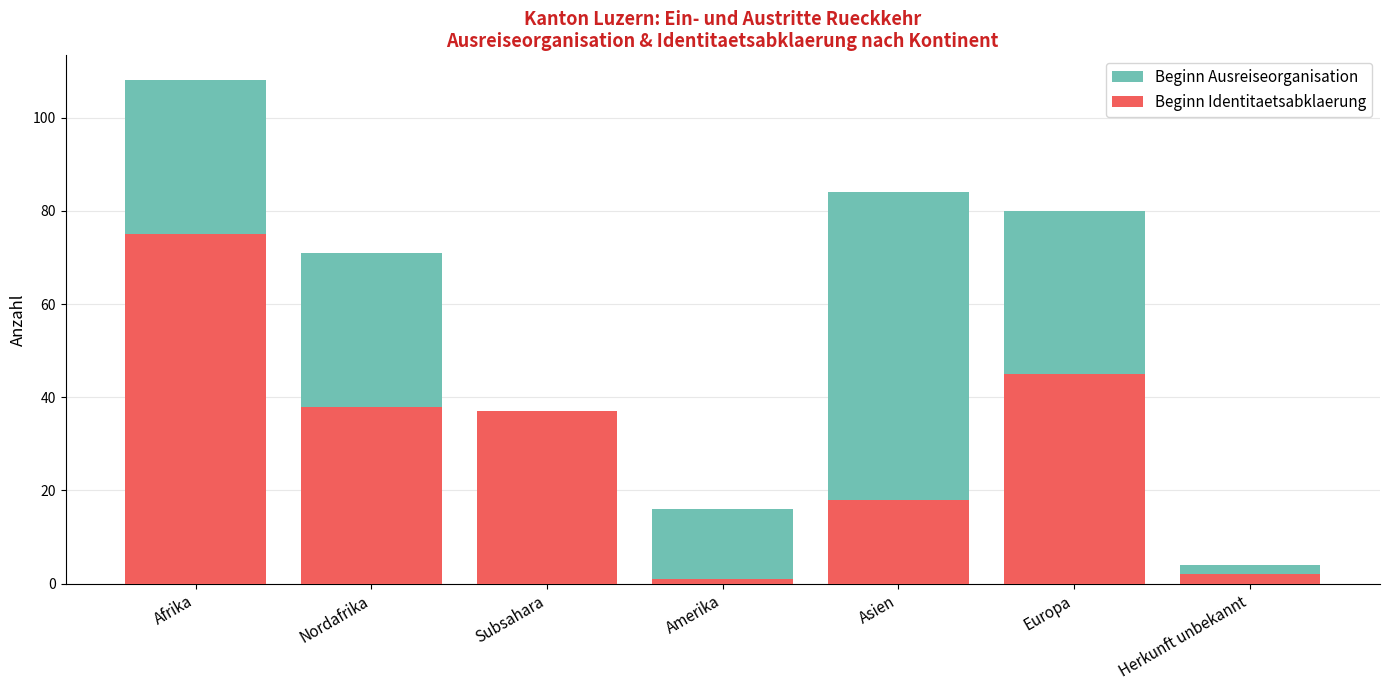

Which series has the largest range (max minus min)?

Beginn Ausreiseorganisation